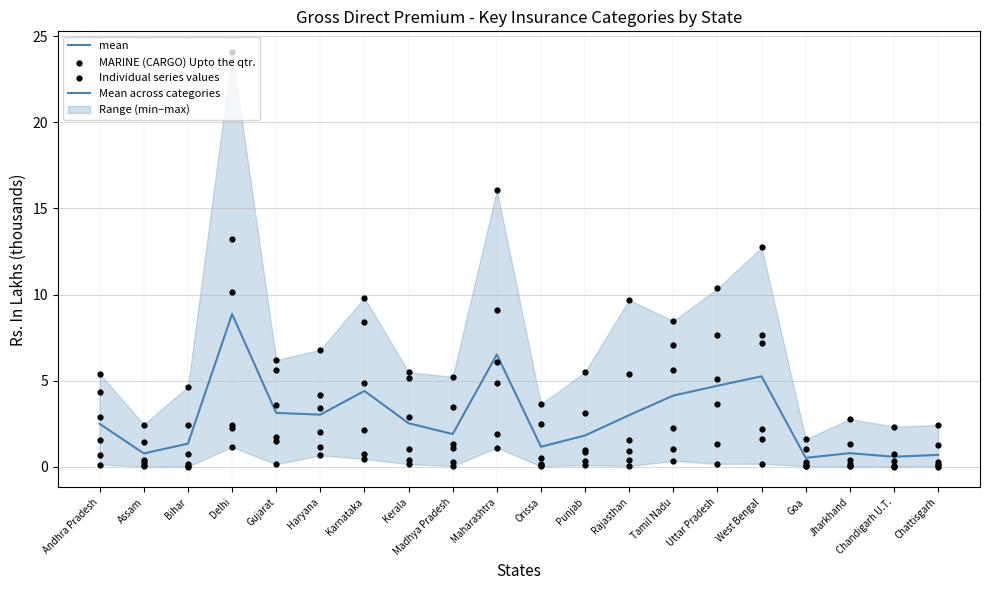

Is the value of MARINE (CARGO) Upto the qtr. at Uttar Pradesh greater than the value of mean at Jharkhand?

Yes